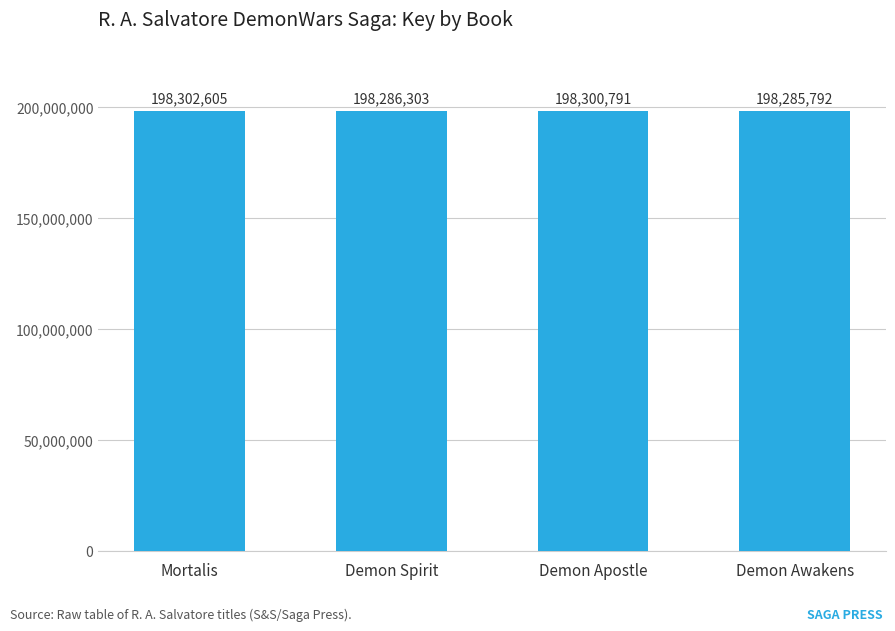

What position from the left is Demon Apostle?

3